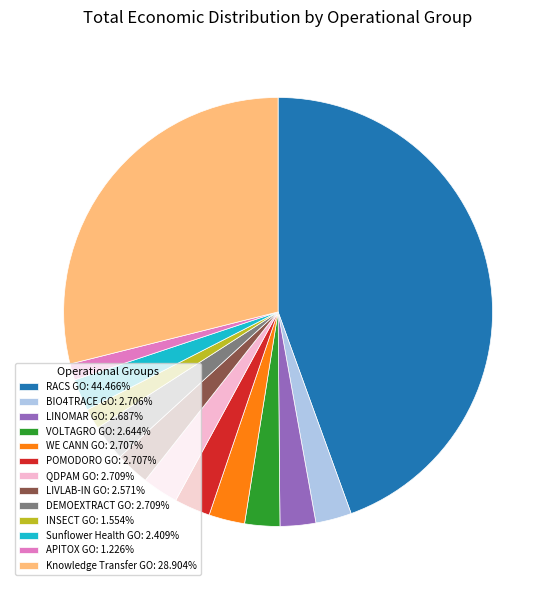

Is Sunflower Health GO: 2.409% the majority of the pie?

No